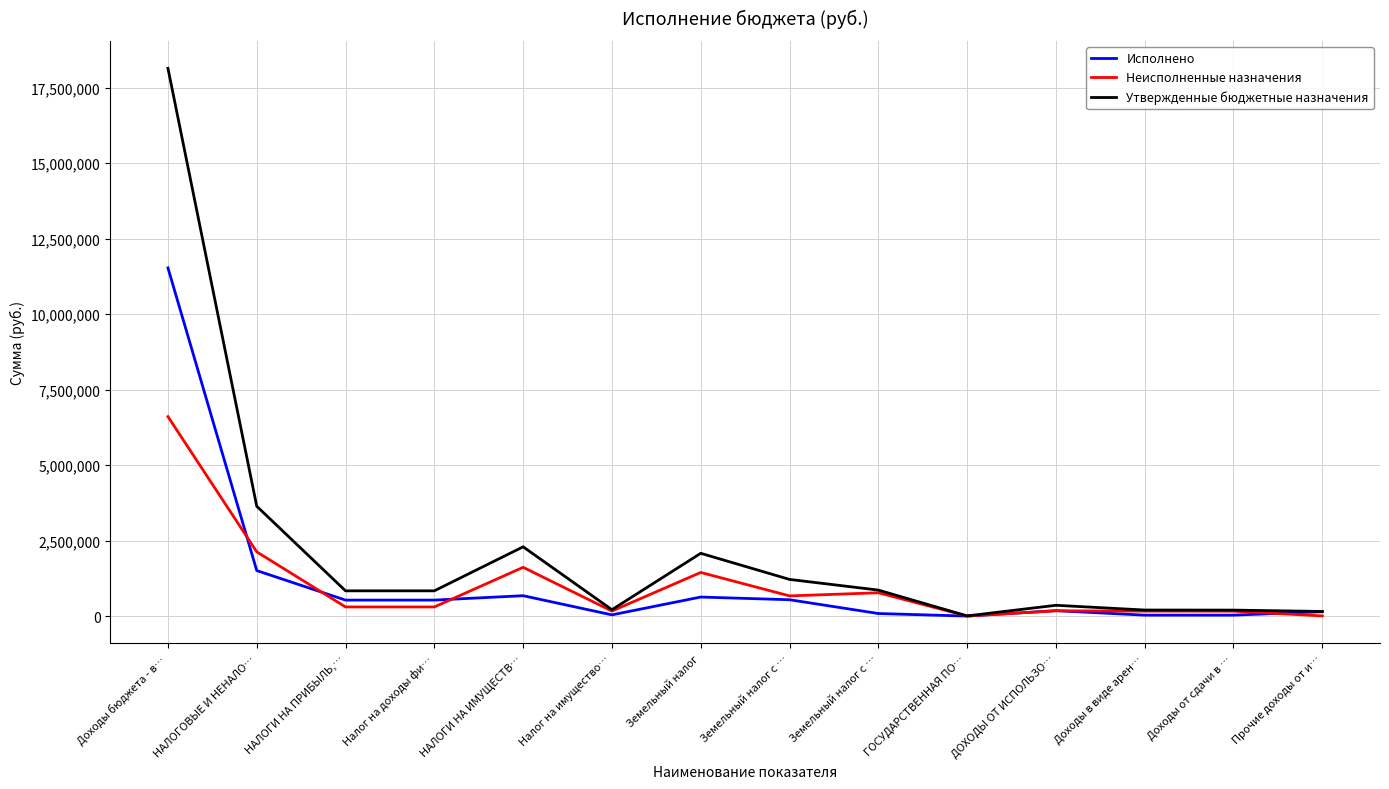

At which category does Утвержденные бюджетные назначения reach its first local valley?

Налог на имущество…